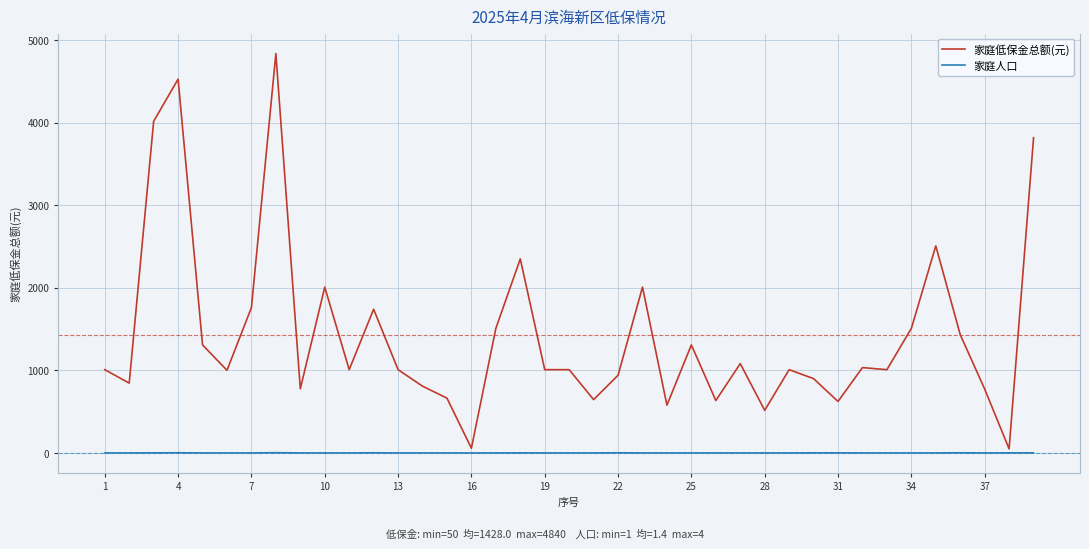

List the series in order of their peak value, lowest first.

家庭人口, 家庭低保金总额(元)